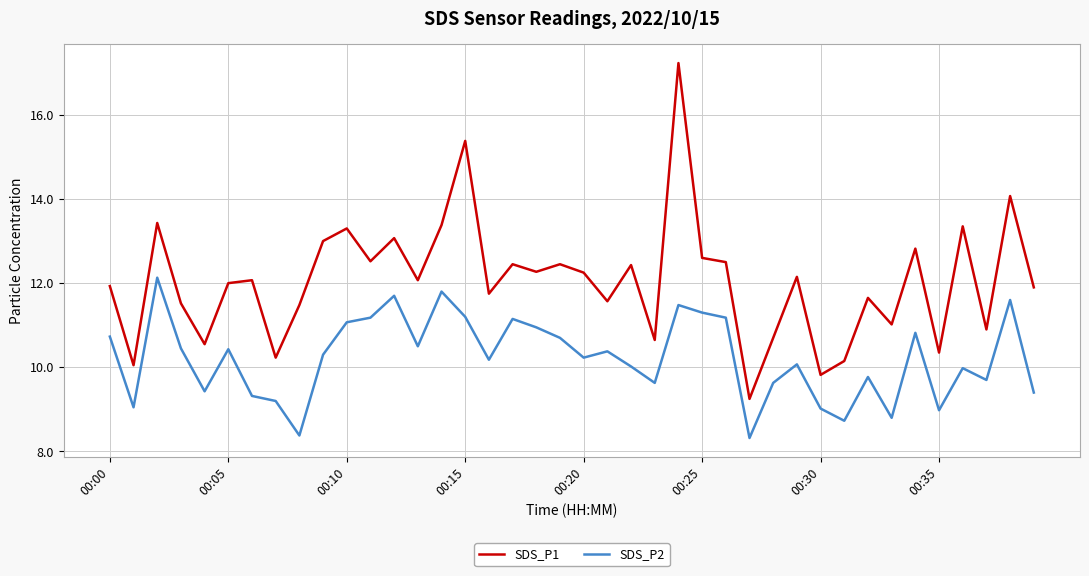

True or false: SDS_P2 and SDS_P1 intersect in this chart.

False